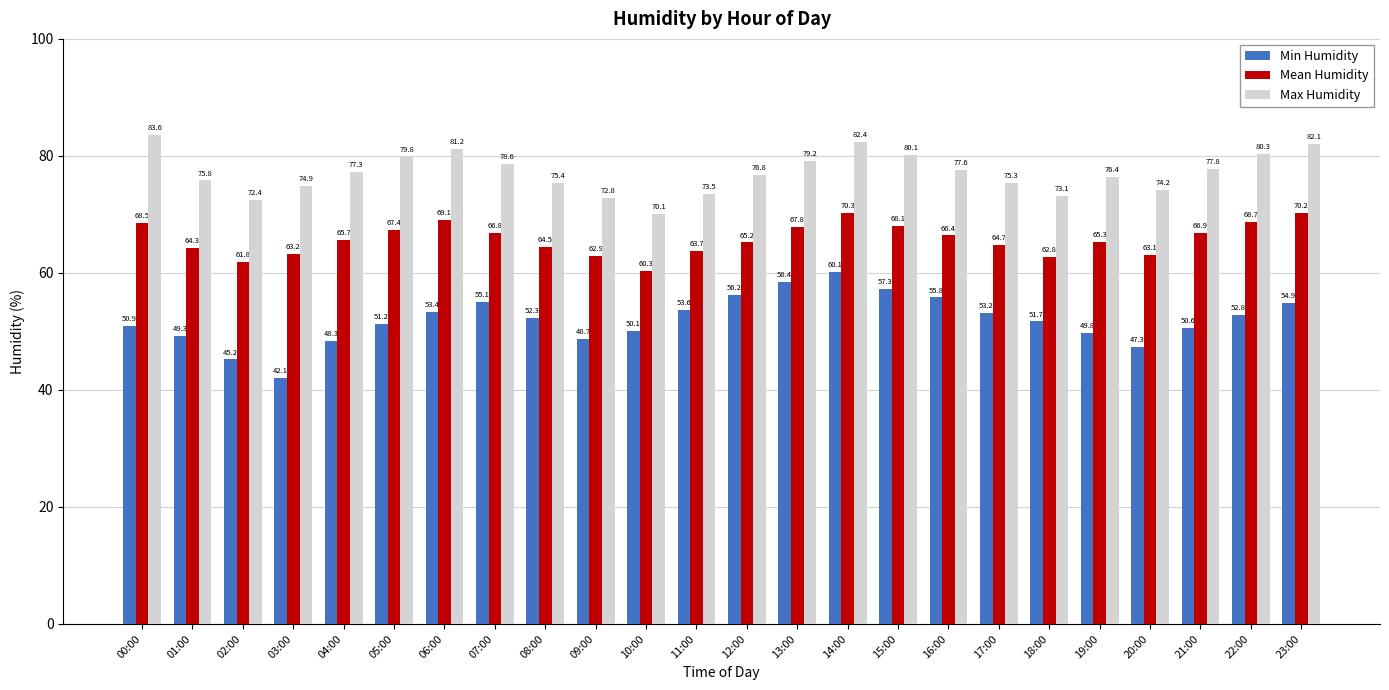

How many bars are there in total?

72